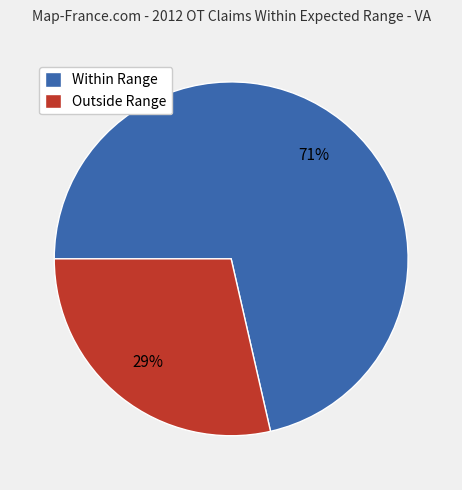

What is the largest slice in the pie chart?

Within Range